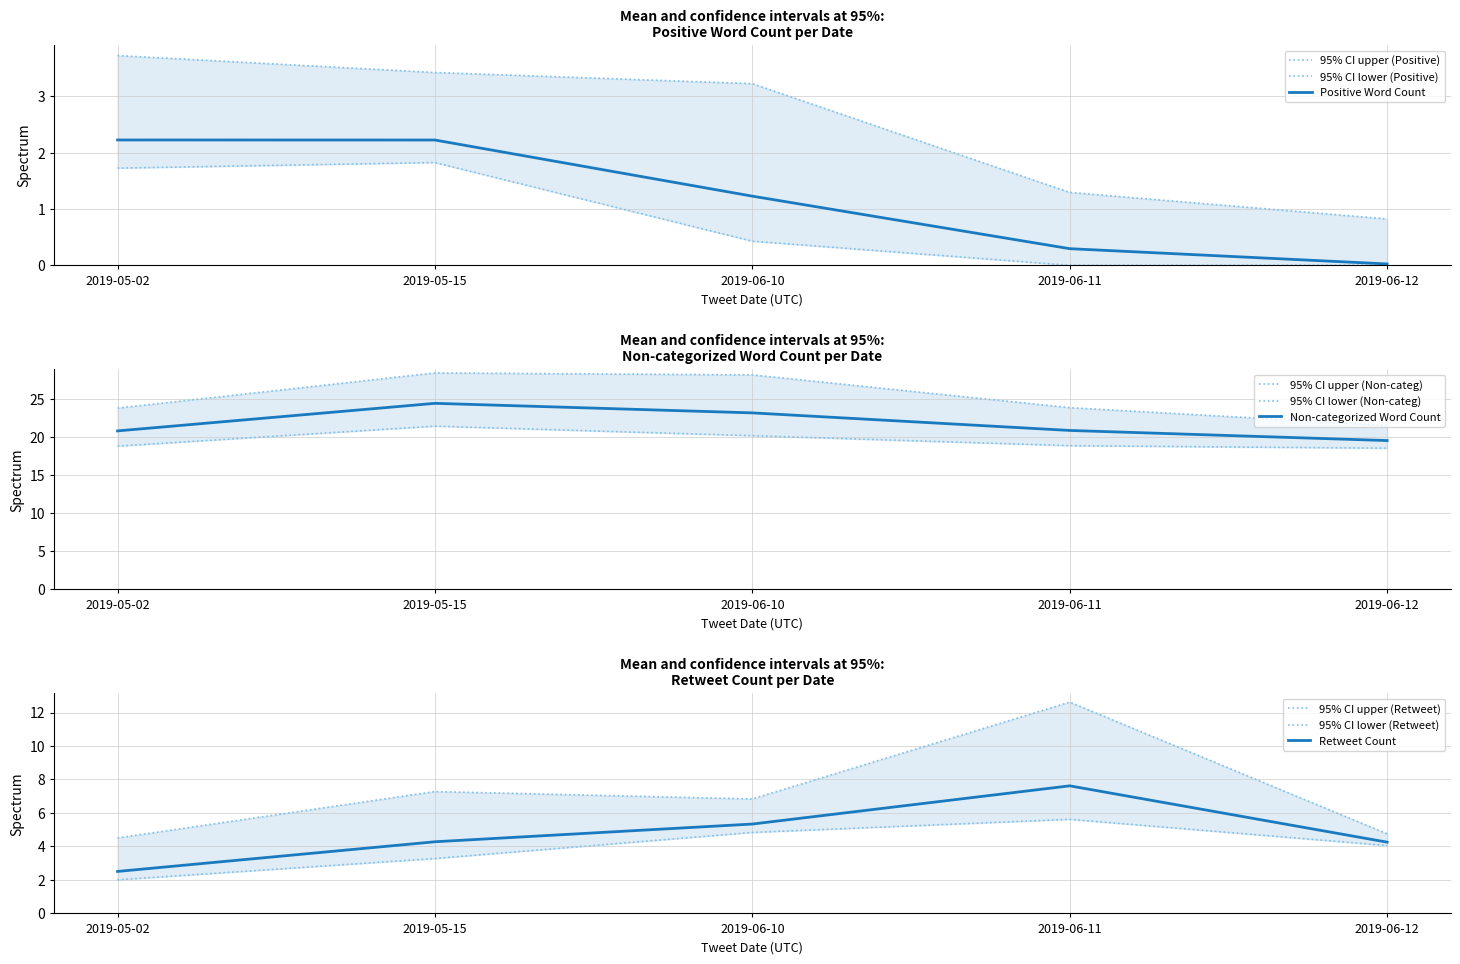

The value of Positive Word Count at 2019-06-12 is 0.0. True or false?

True